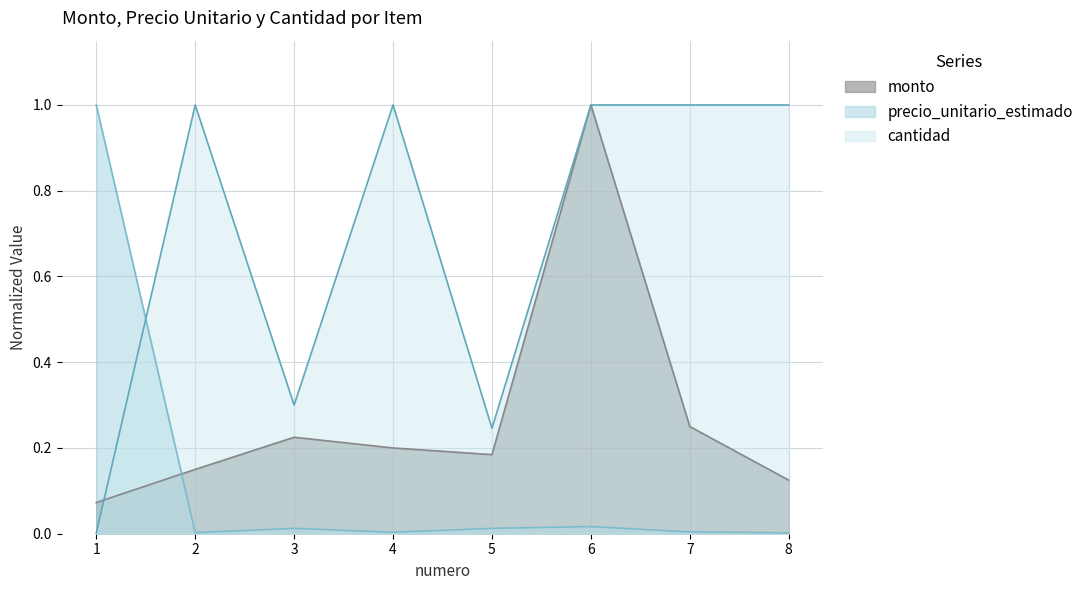

What are all the series names shown in the legend?

monto, precio_unitario_estimado, cantidad